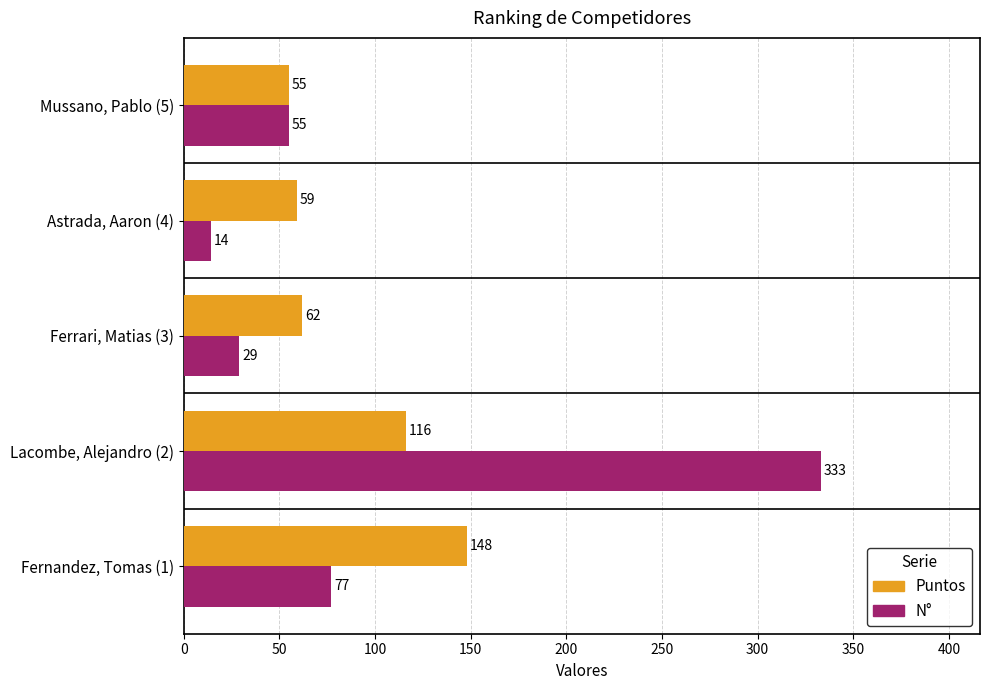

Rank the categories by Puntos value from highest to lowest.

Fernandez, Tomas (1), Lacombe, Alejandro (2), Ferrari, Matias (3), Astrada, Aaron (4), Mussano, Pablo (5)